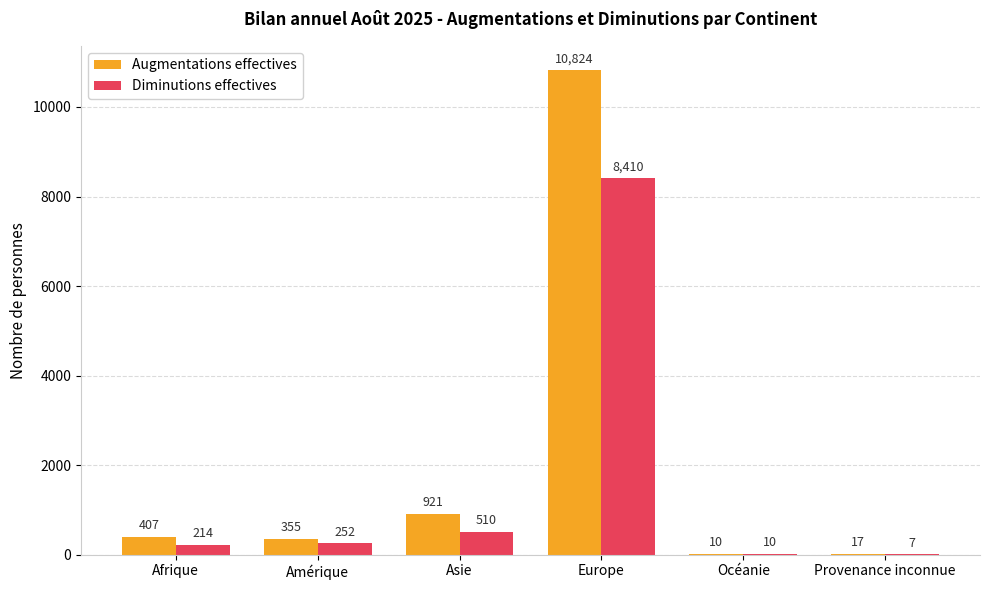

What is the sum of all Diminutions effectives values?

9403